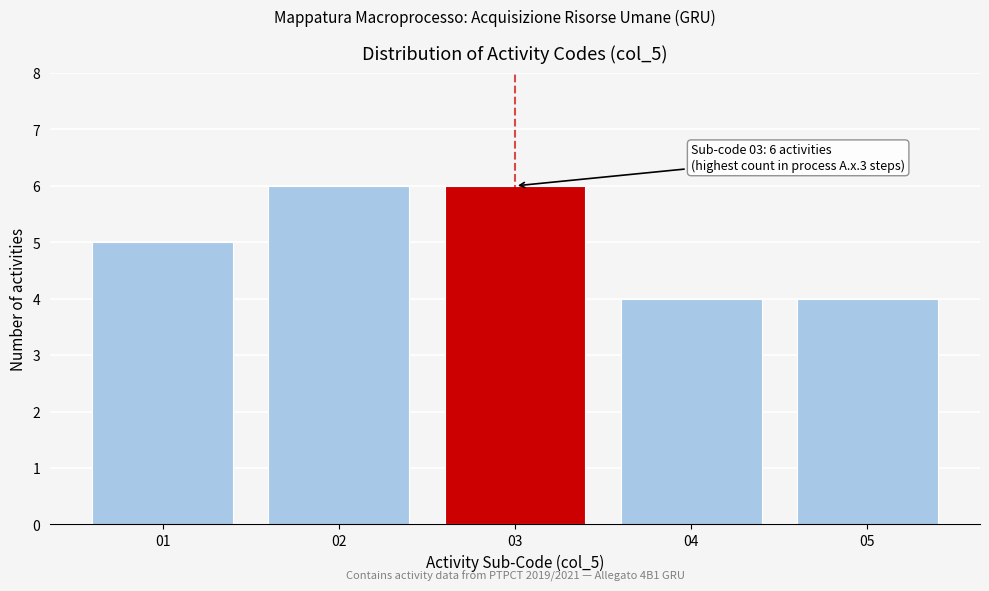

Reading left to right, extract all data points from this chart.

5	6	6	4	4